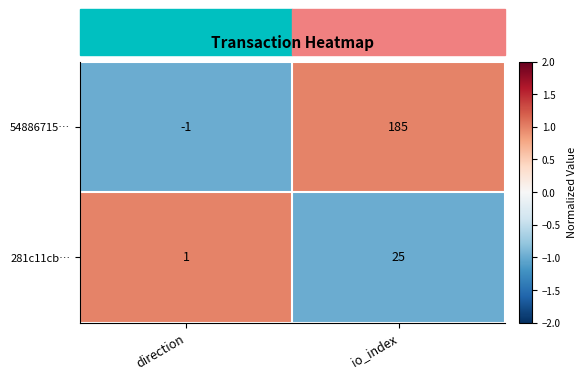

The value of 281c11cb… at direction is 1. True or false?

True